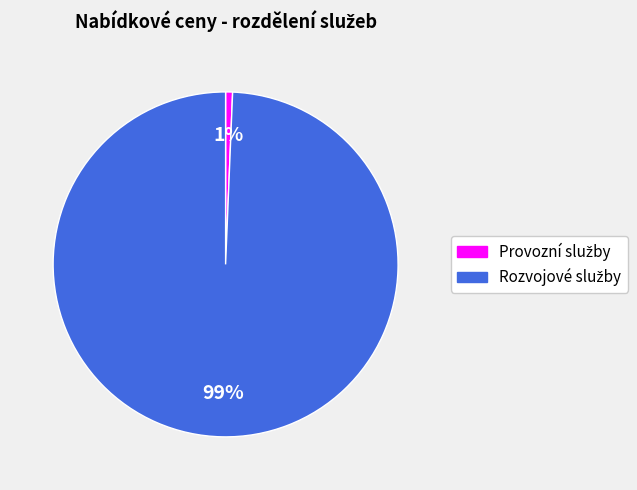

Is there a majority slice in this chart?

Yes